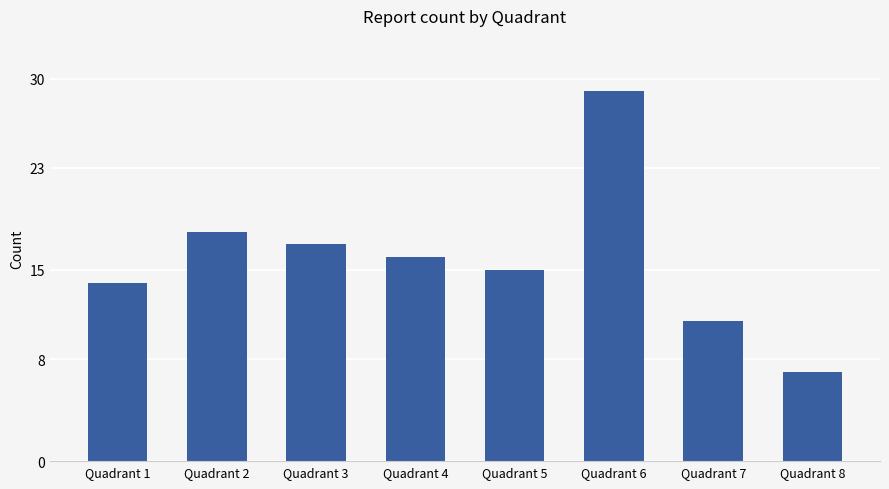

Are the bars horizontal?

No